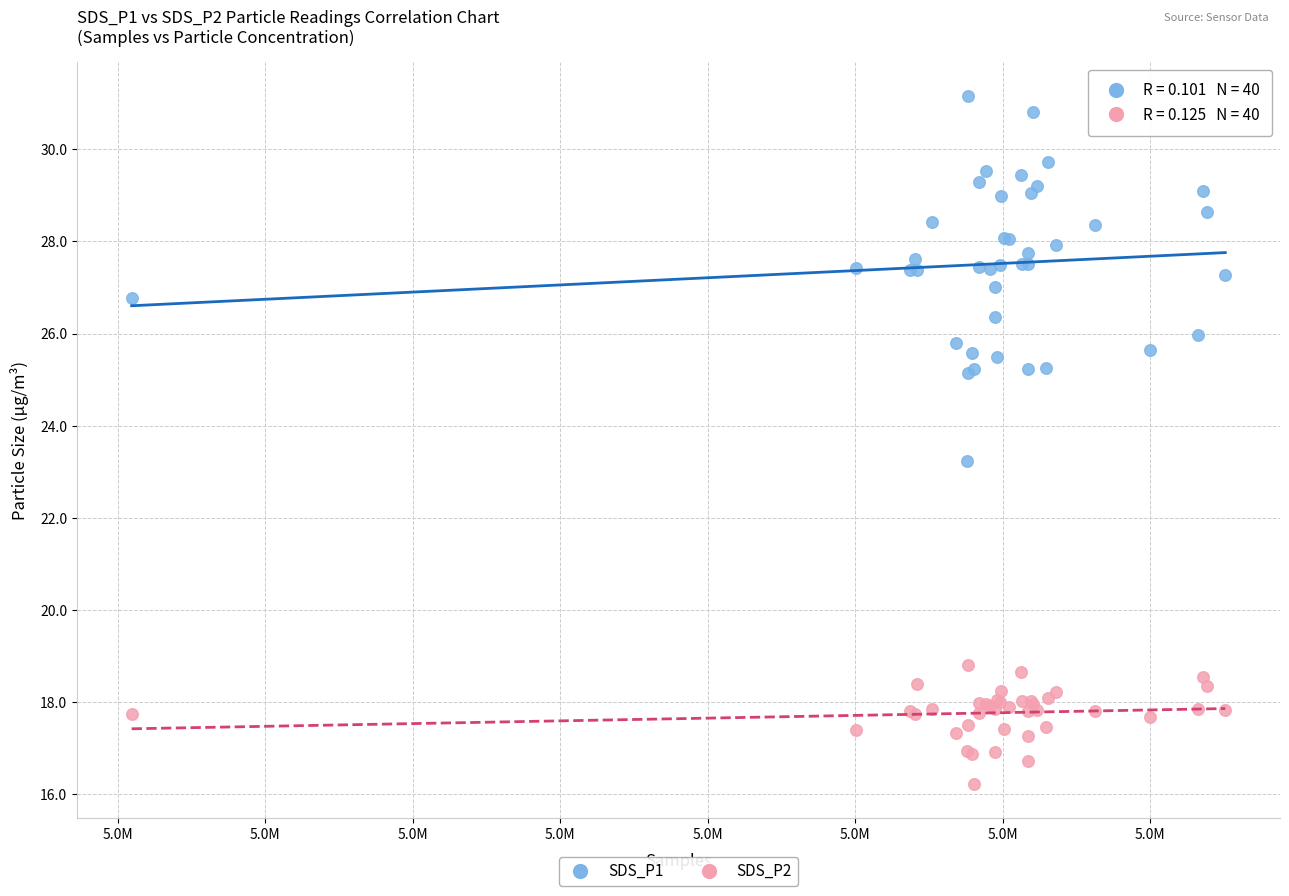

What are all the series names shown in the legend?

SDS_P1, SDS_P2